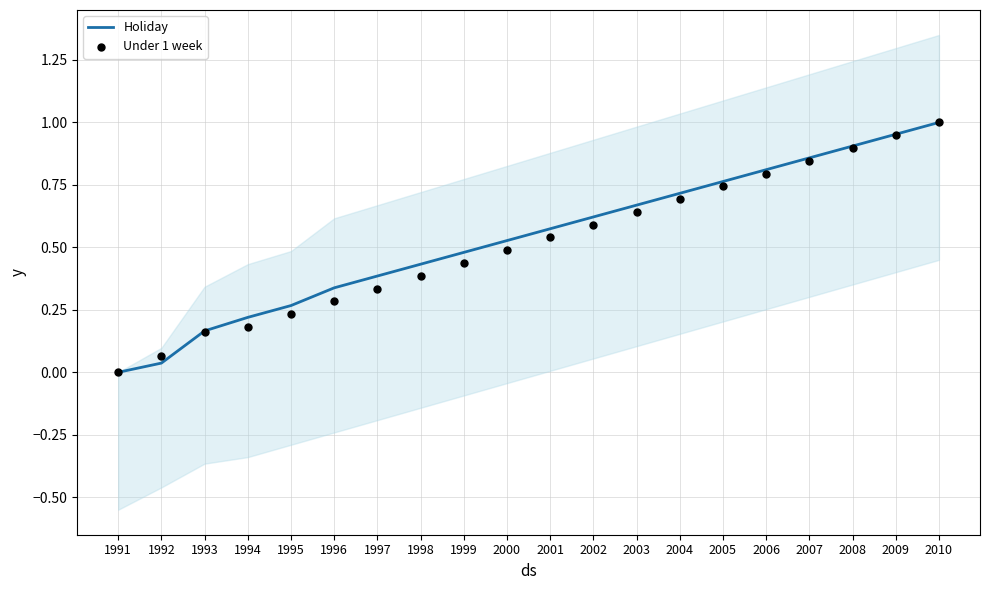

Which series contains the lowest Y value?

Holiday